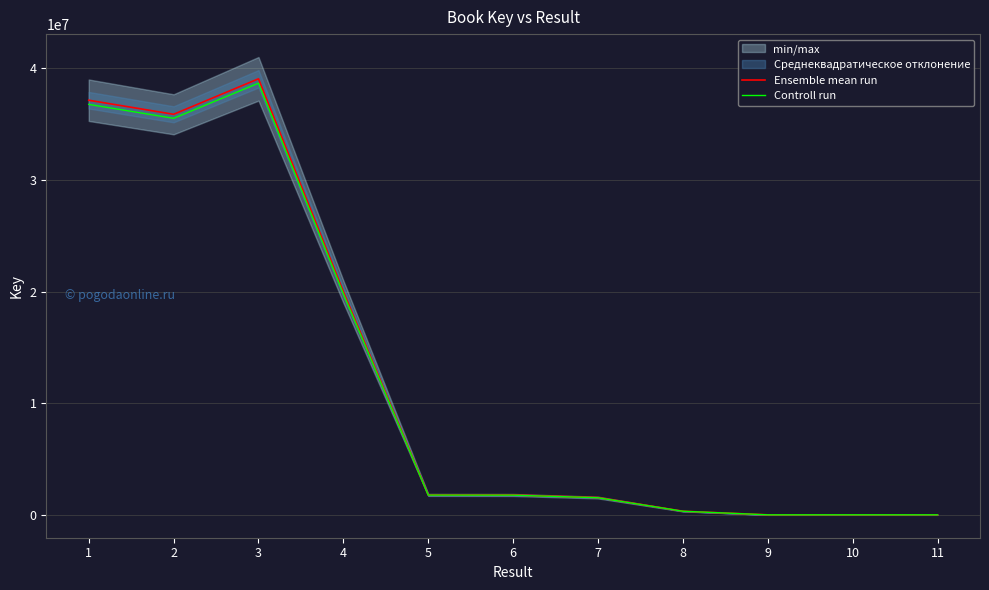

How many lines are shown in the chart?

2